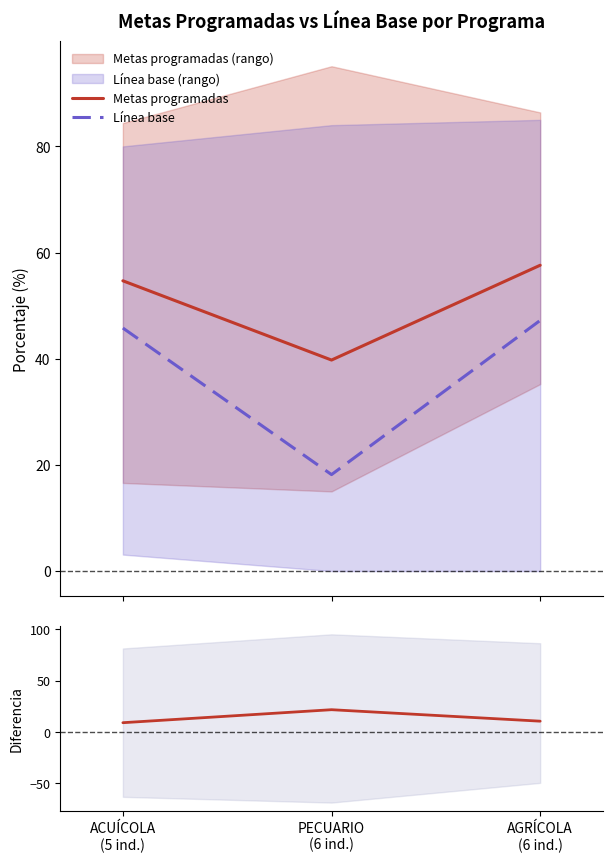

What is the label of the 3rd point from the left?

AGRÍCOLA
(6 ind.)